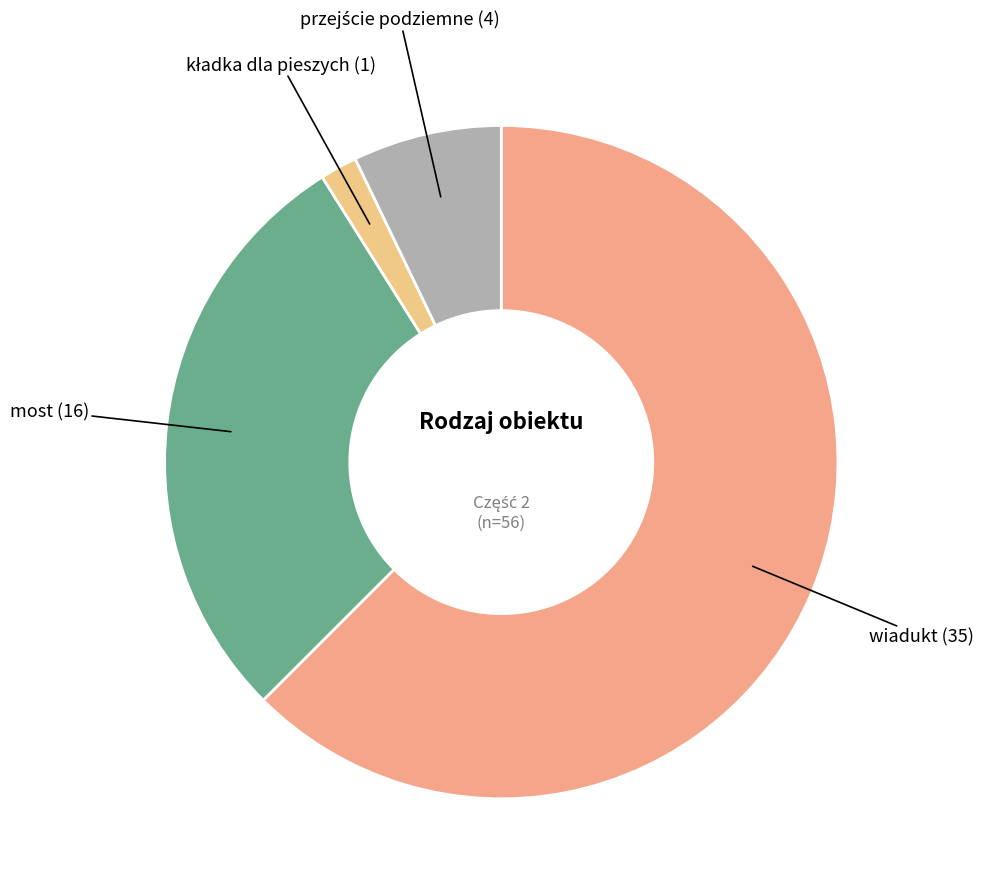

How many segments does this pie chart have?

4